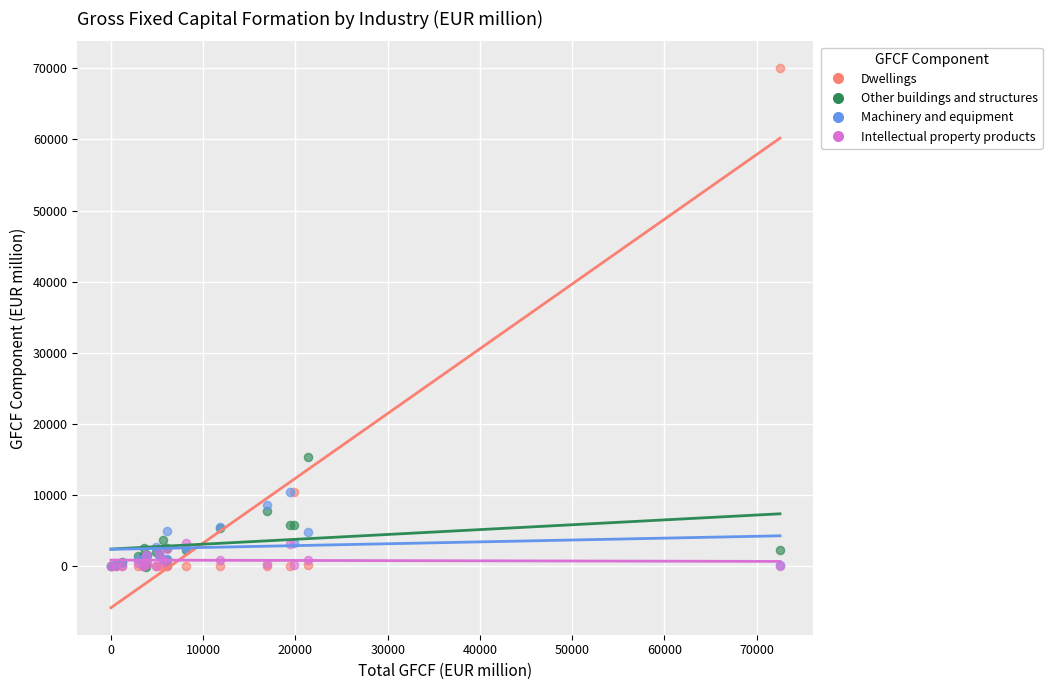

What are all the series names shown in the legend?

Dwellings, Other buildings and structures, Machinery and equipment, Intellectual property products